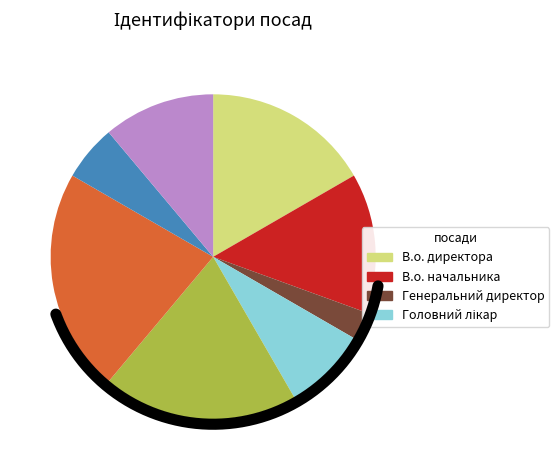

To the nearest percent, what is the average slice percentage?

12%